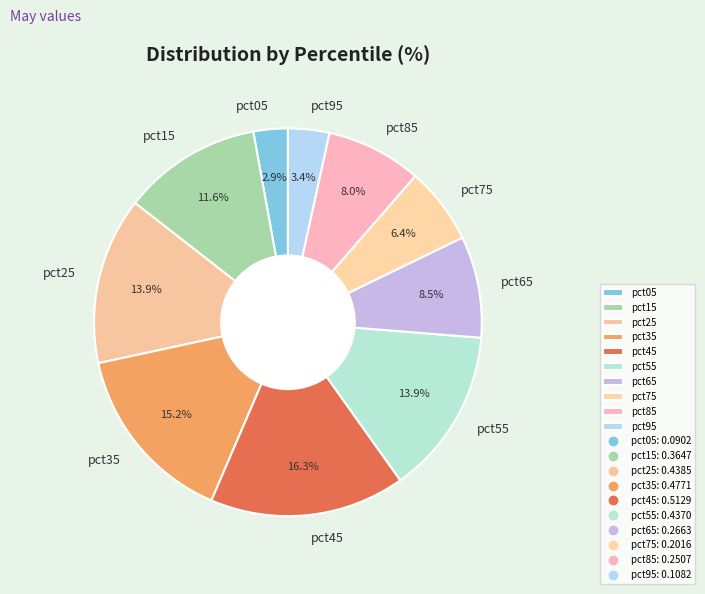

Which has a higher value, pct45 or pct05?

pct45